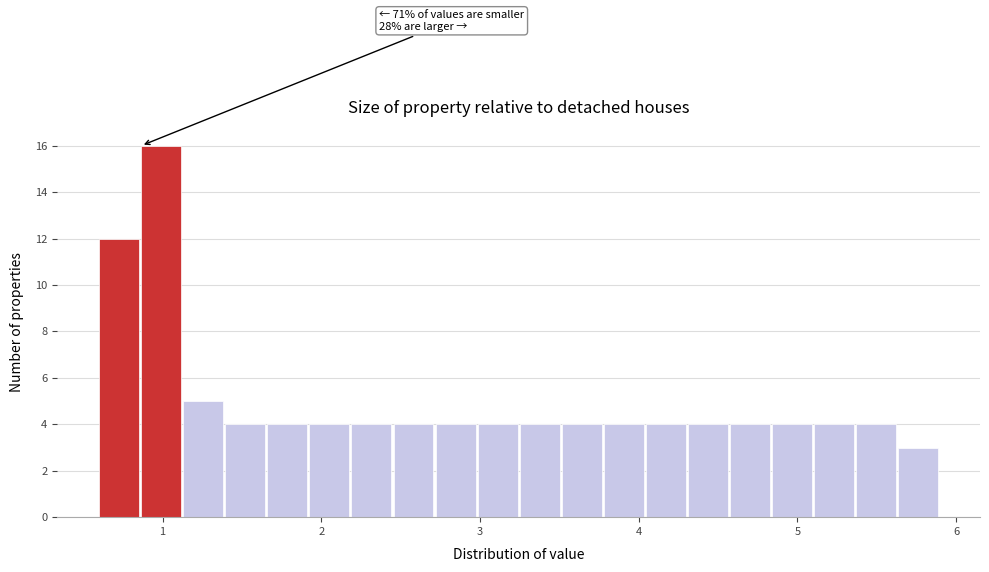

Around what value on the x-axis is the tallest bar? Give the approximate position of its centre, as read against the axis.

1.0